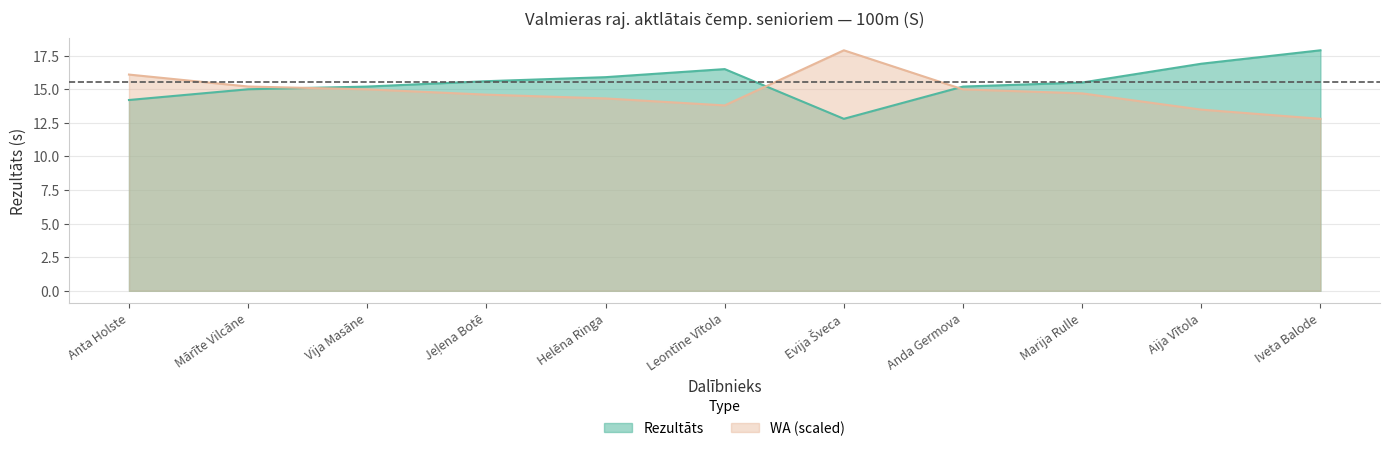

What is the label of the 10th point from the right?

Mārīte Vilcāne